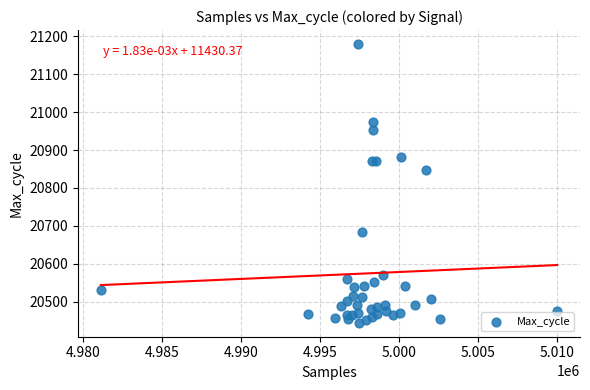

What Y value in the scatter plot is closest to 20812?

20847